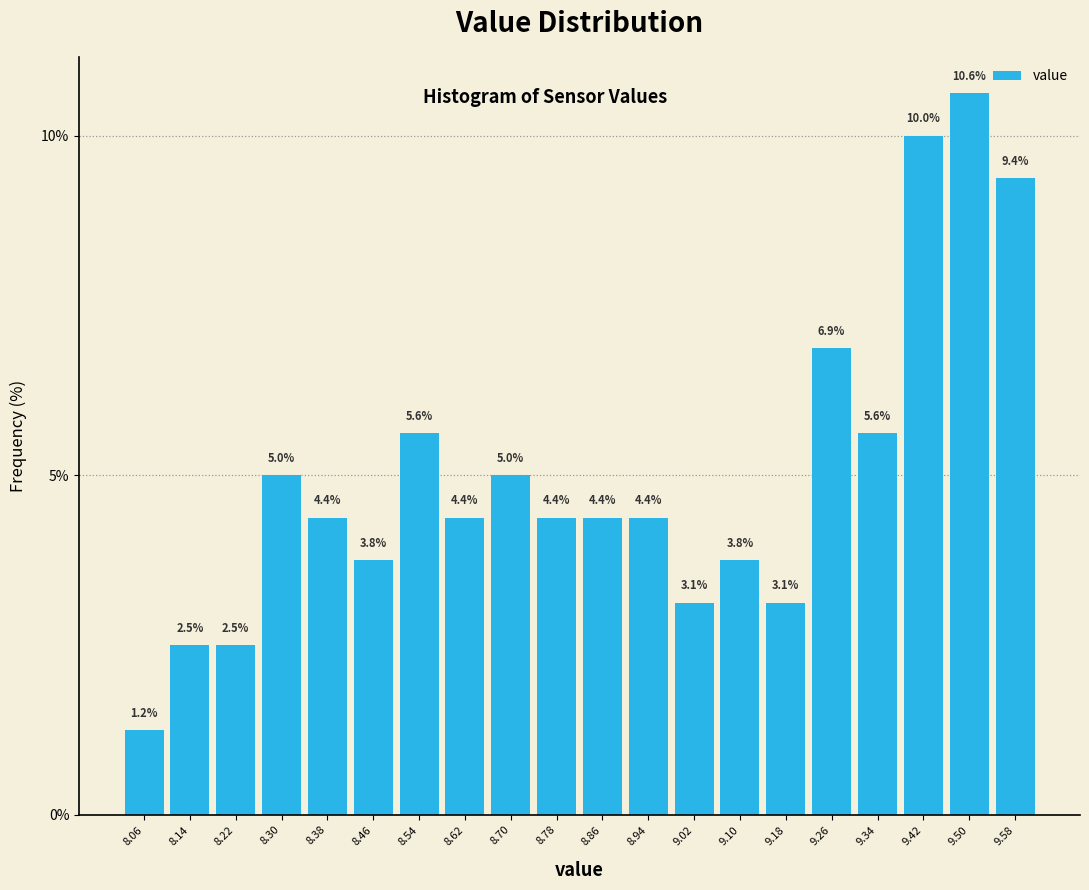

What is the height of the bar covering 9.38 to 9.46 on the x-axis?

10.0